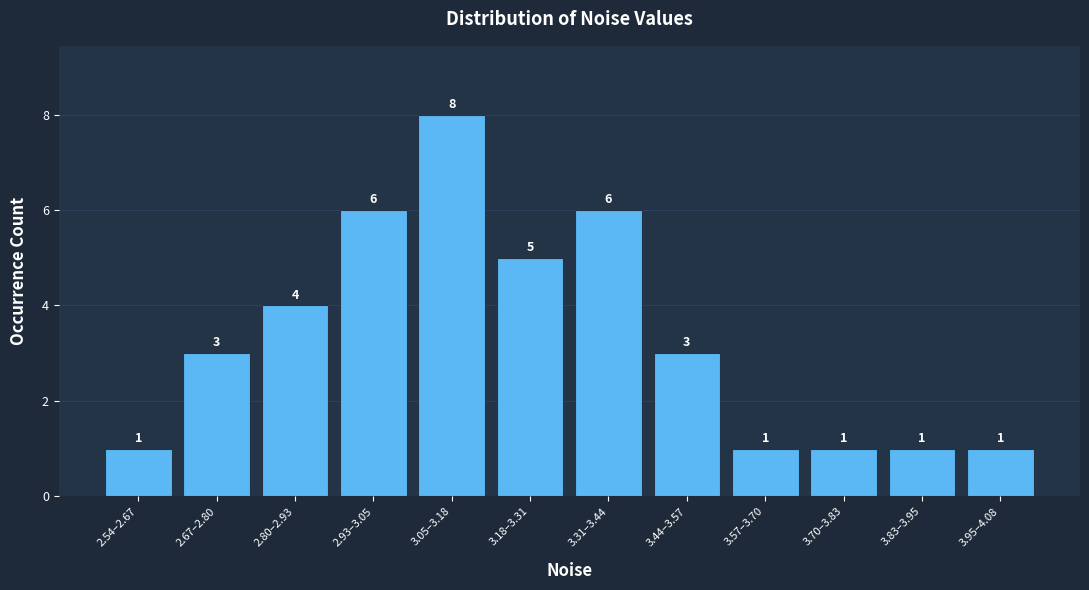

Reading left to right, extract all data points from this chart.

2.54–2.67=1	2.67–2.80=3	2.80–2.93=4	2.93–3.05=6	3.05–3.18=8	3.18–3.31=5	3.31–3.44=6	3.44–3.57=3	3.57–3.70=1	3.70–3.83=1	3.83–3.95=1	3.95–4.08=1